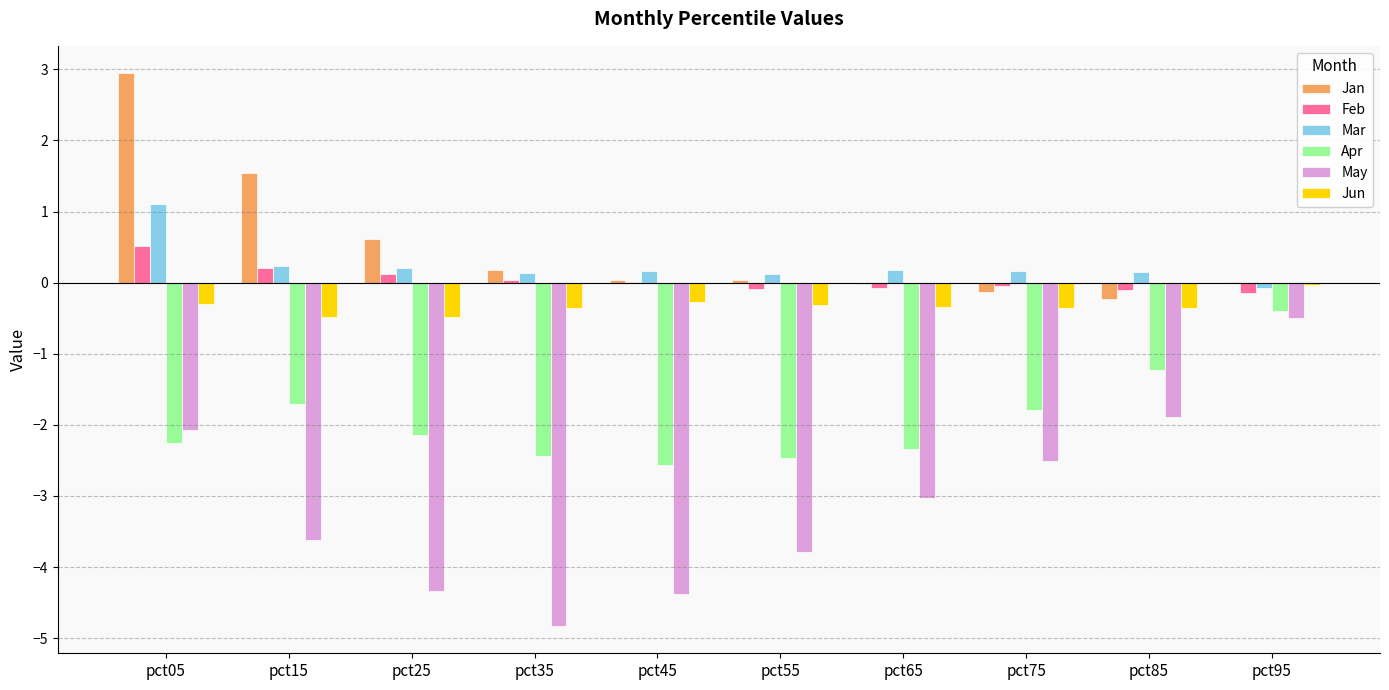

At which label does Jan first exceed 0?

pct05